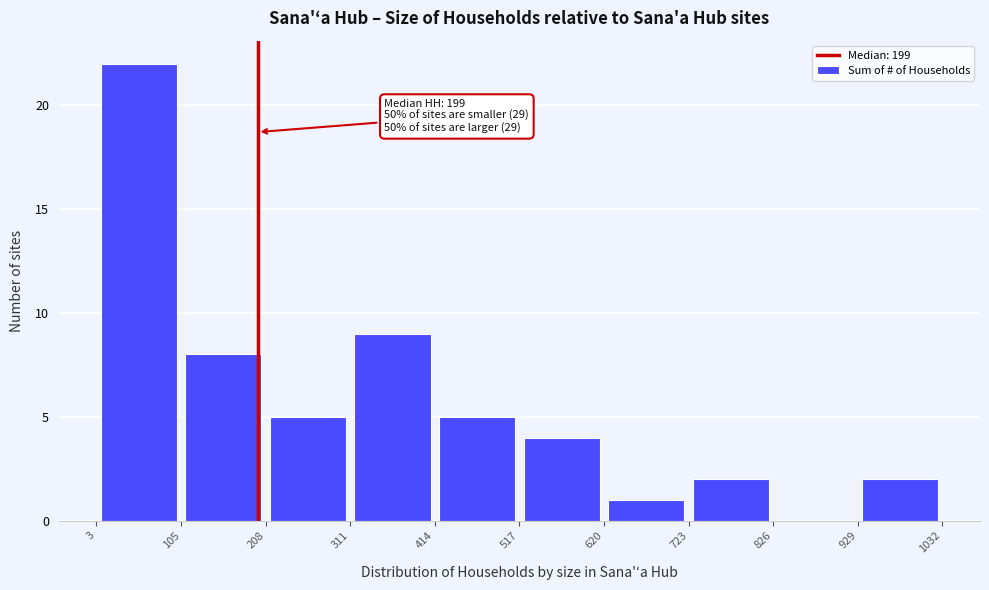

Which range on the x-axis has the tallest bar?

3 to 105